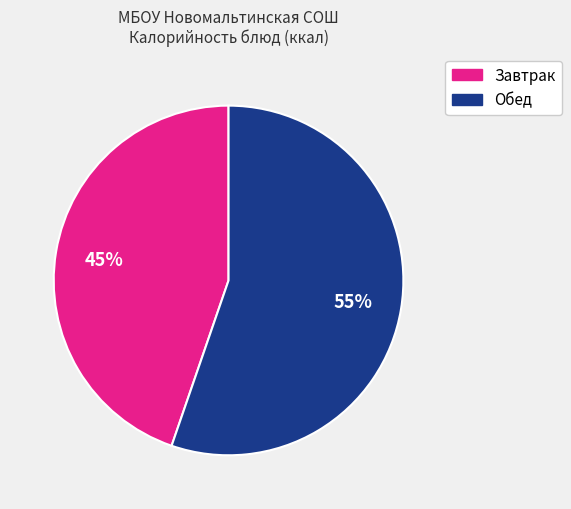

To the nearest percent, what is the average slice percentage?

50%